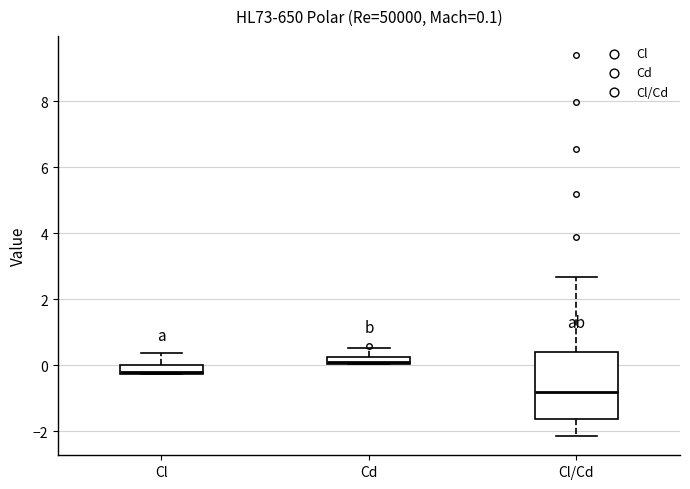

Which box is the tallest, from its lower edge to its upper edge?

Cl/Cd